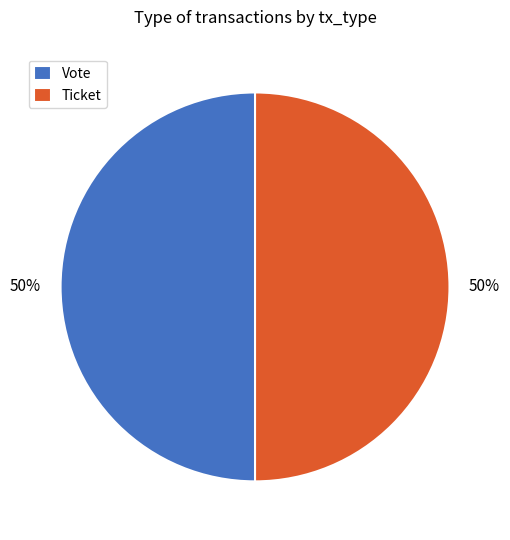

How many segments does this pie chart have?

2